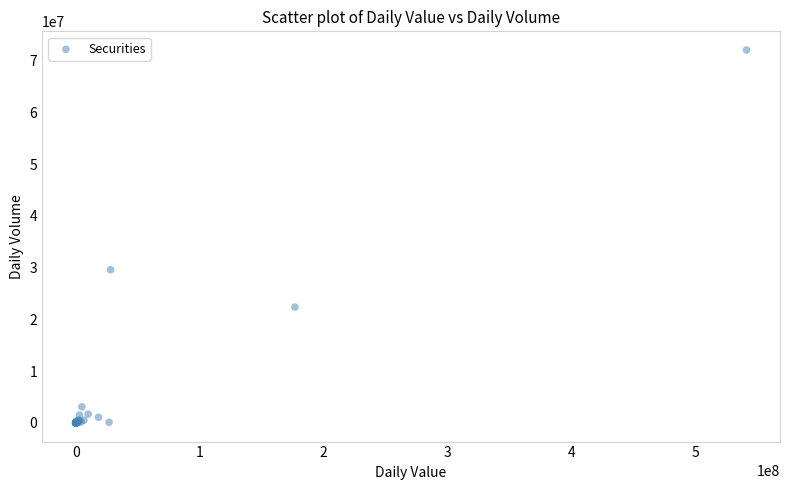

What Y value in the scatter plot is closest to 36035274?

29601668